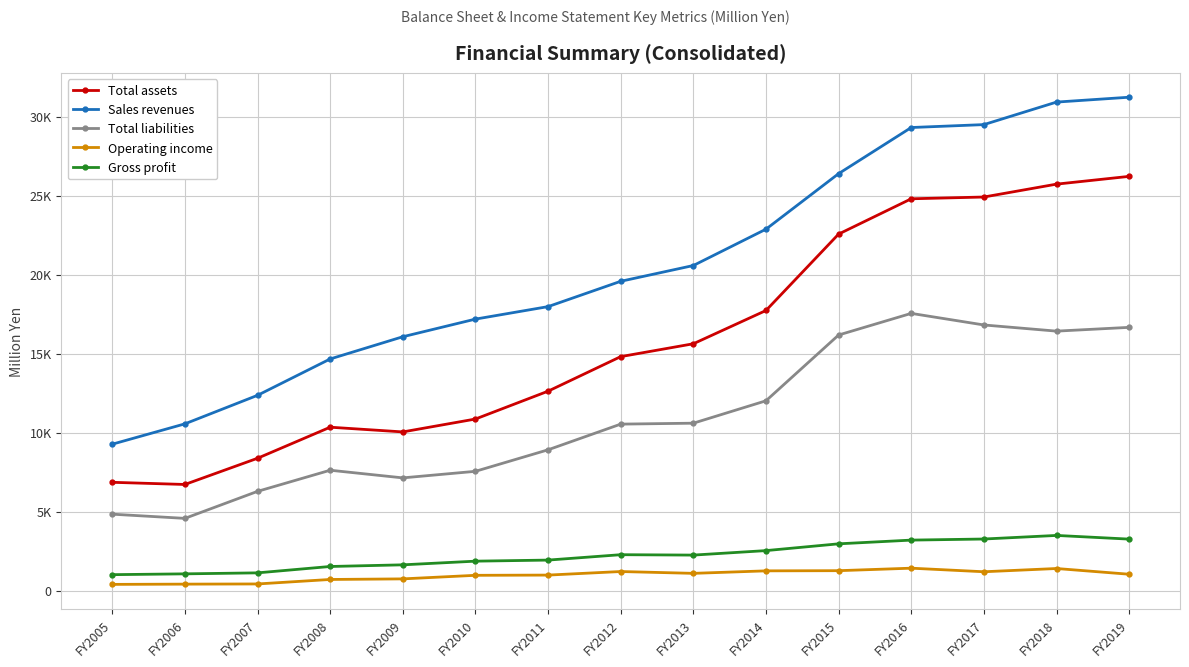

Reading right to left, list all the values displayed in this chart.

Total assets: FY2019=26214	FY2018=25723	FY2017=24908	FY2016=24796	FY2015=22563	FY2014=17729	FY2013=15624	FY2012=14810	FY2011=12624	FY2010=10862	FY2009=10047	FY2008=10345	FY2007=8380	FY2006=6722	FY2005=6859
Sales revenues: FY2019=31222	FY2018=30914	FY2017=29489	FY2016=29305	FY2015=26387	FY2014=22873	FY2013=20574	FY2012=19576	FY2011=17974	FY2010=17184	FY2009=16068	FY2008=14662	FY2007=12362	FY2006=10557	FY2005=9270
Total liabilities: FY2019=16662	FY2018=16423	FY2017=16813	FY2016=17546	FY2015=16178	FY2014=12016	FY2013=10599	FY2012=10540	FY2011=8915	FY2010=7554	FY2009=7139	FY2008=7623	FY2007=6286	FY2006=4577	FY2005=4843
Operating income: FY2019=1043	FY2018=1405	FY2017=1200	FY2016=1426	FY2015=1268	FY2014=1257	FY2013=1099	FY2012=1214	FY2011=989	FY2010=975	FY2009=749	FY2008=712	FY2007=428	FY2006=417	FY2005=401
Gross profit: FY2019=3265	FY2018=3498	FY2017=3271	FY2016=3202	FY2015=2967	FY2014=2538	FY2013=2254	FY2012=2279	FY2011=1938	FY2010=1870	FY2009=1638	FY2008=1533	FY2007=1130	FY2006=1067	FY2005=1016